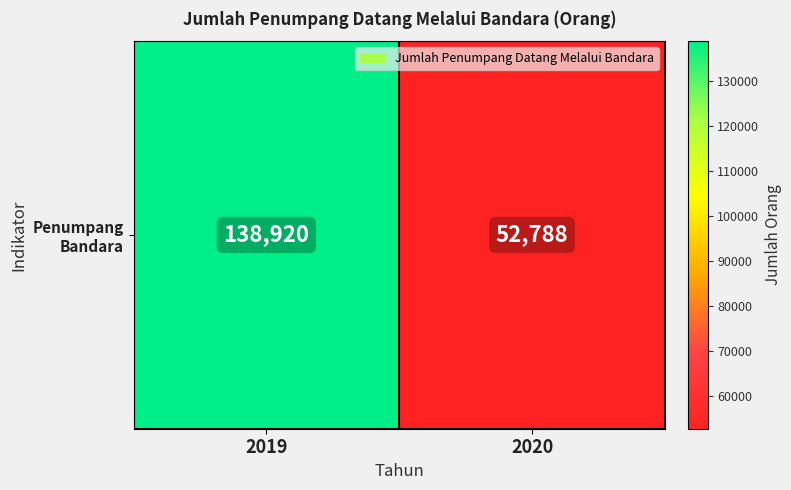

What is the difference between the values at 2020 and 2019?

86132